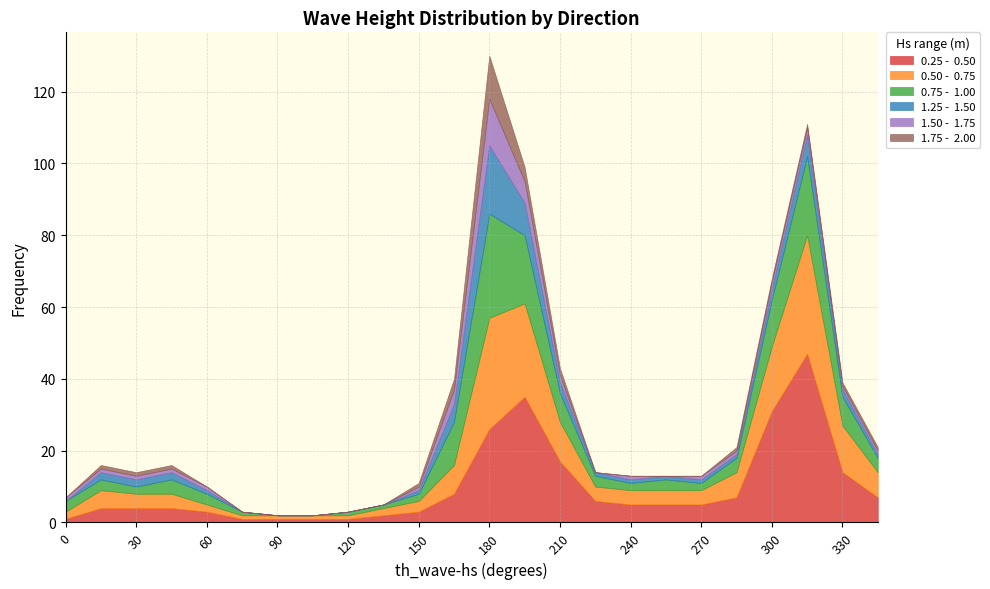

Does the chart have visible grid lines?

Yes